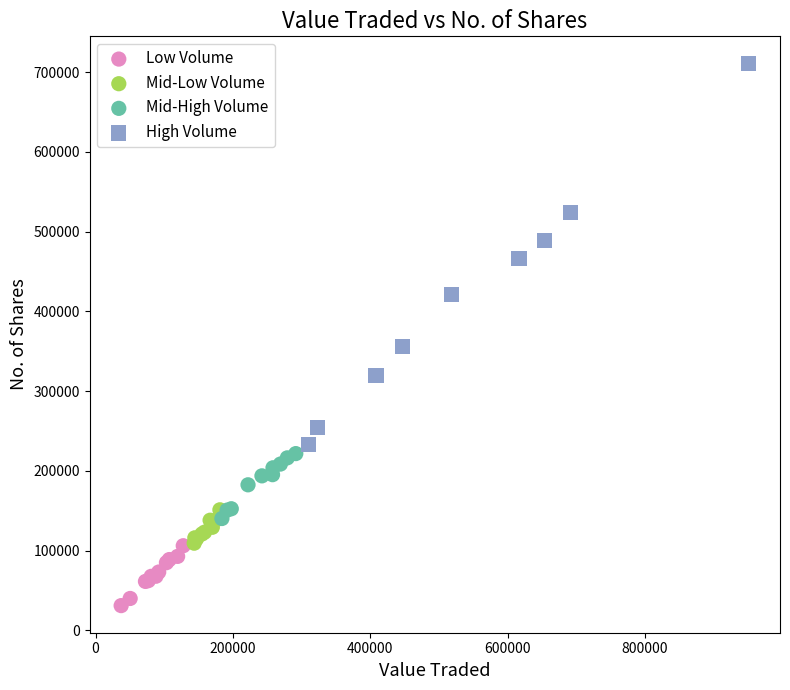

Which series contains the lowest Y value?

Low Volume